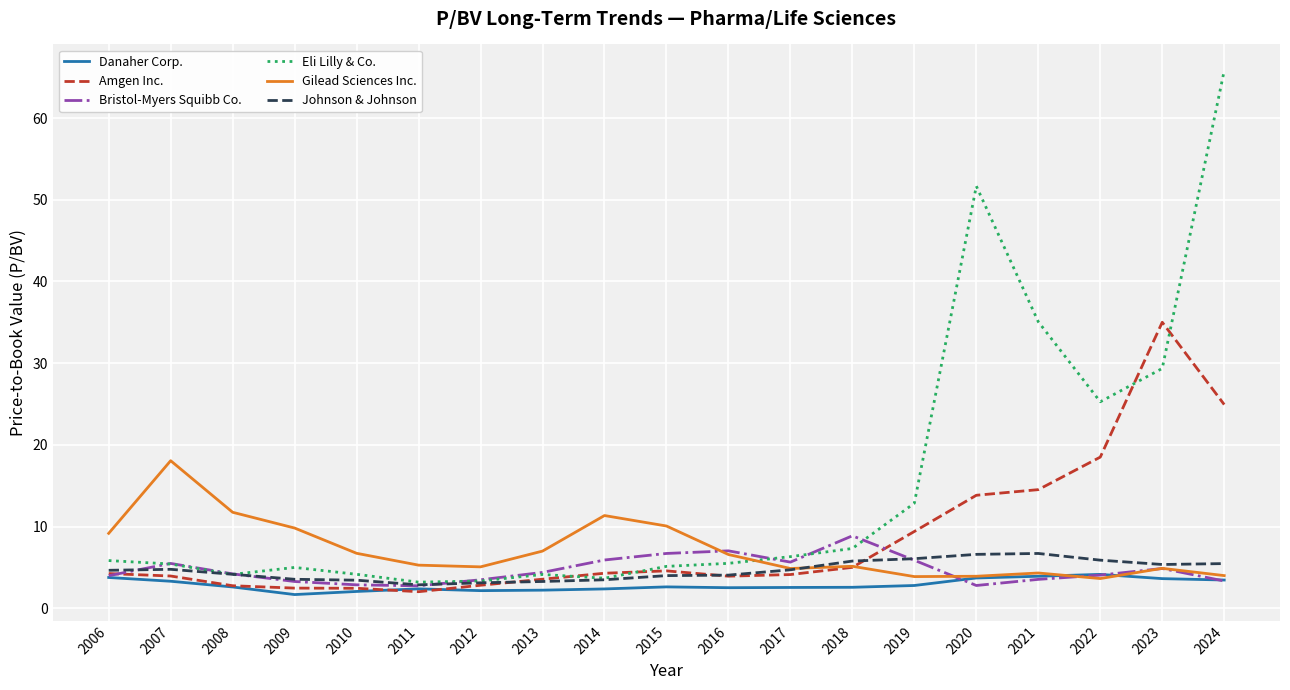

The Bristol-Myers Squibb Co. series shows 2.8 at 2011. True or false?

True